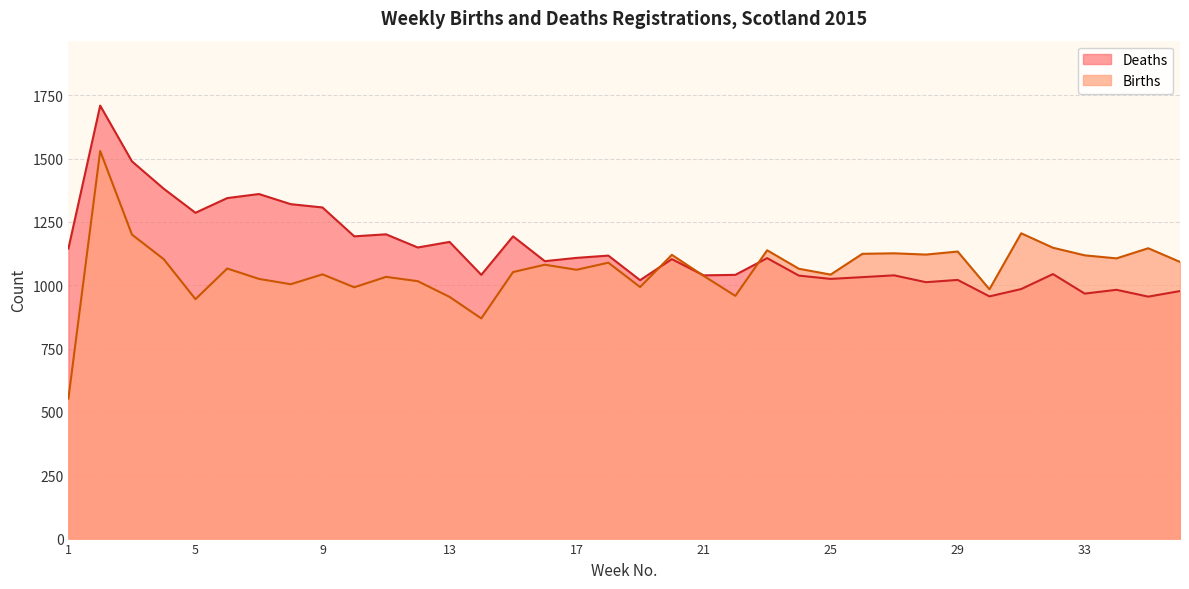

Read the Deaths value at 11, to the nearest 10.

1200